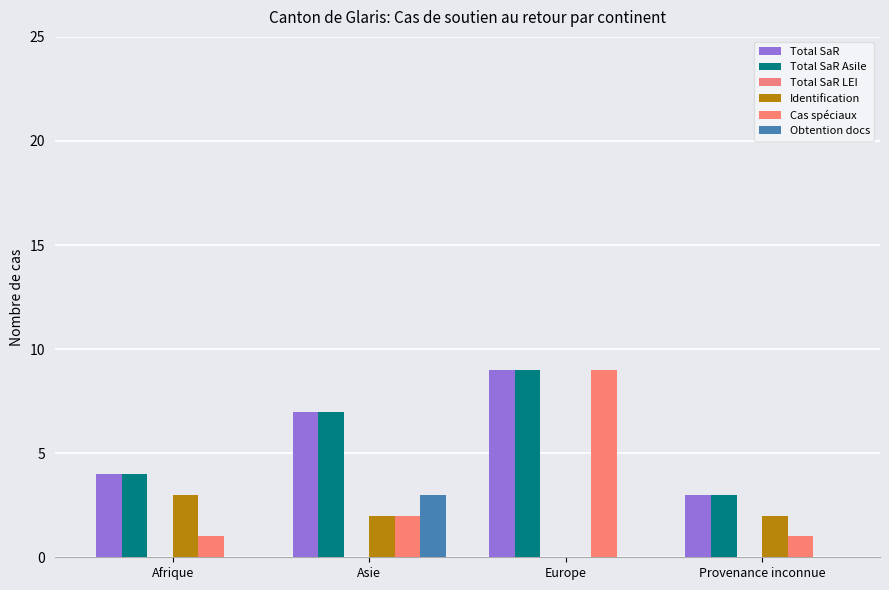

What is the label of the 4th bar from the right?

Afrique